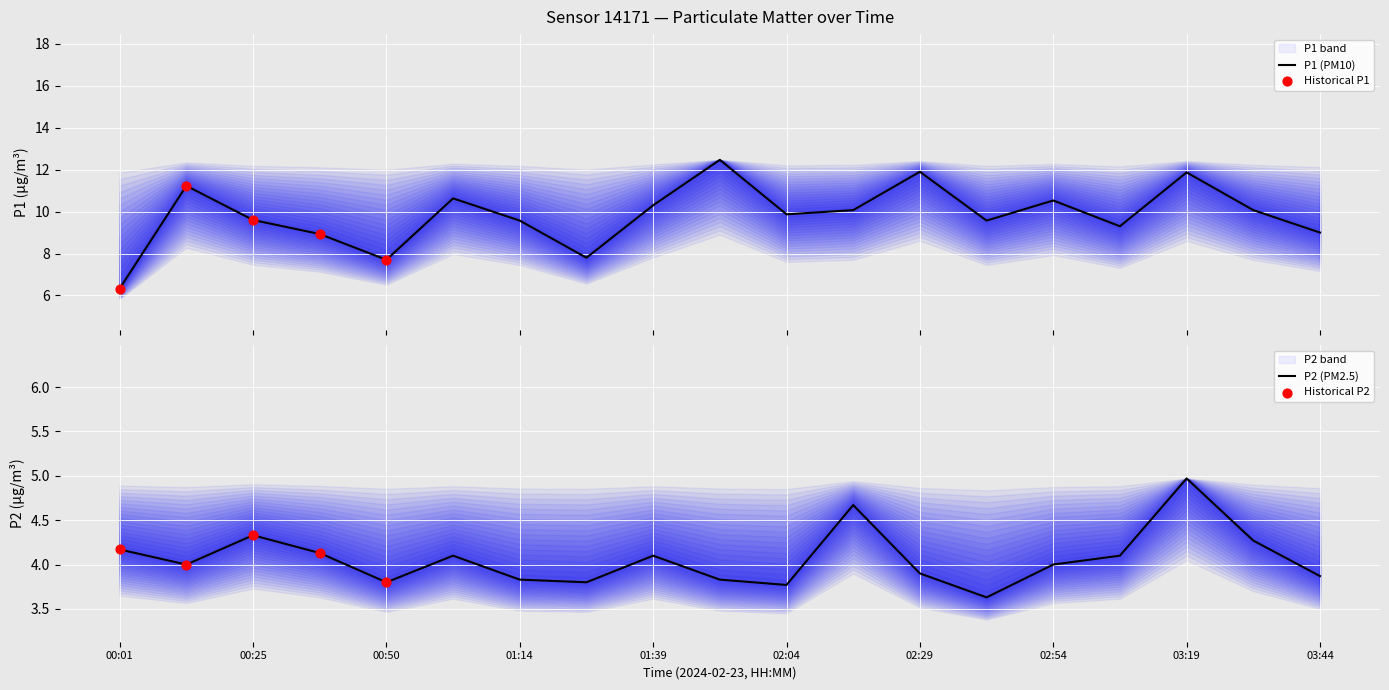

Is the value of P2 at 01:39 greater than the value of P1 at 03:32?

No